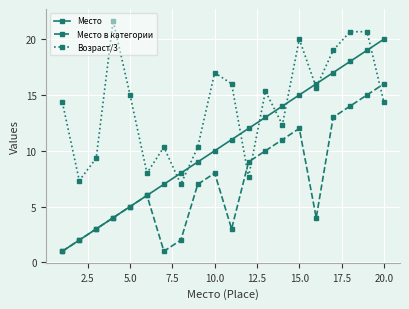

Reading left to right, transcribe all the data shown in this chart.

Место: 1.0	2.0	3.0	4.0	5.0	6.0	7.0	8.0	9.0	10.0	11.0	12.0	13.0	14.0	15.0	16.0	17.0	18.0	19.0	20.0
Место в категории: 1.0	2.0	3.0	4.0	5.0	6.0	1.0	2.0	7.0	8.0	3.0	9.0	10.0	11.0	12.0	4.0	13.0	14.0	15.0	16.0
Возраст/3: 14.3	7.3	9.3	21.7	15.0	8.0	10.3	7.0	10.3	17.0	16.0	7.7	15.3	12.3	20.0	15.7	19.0	20.7	20.7	14.3